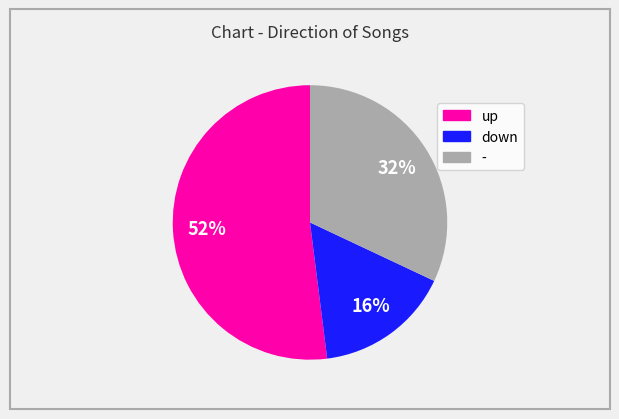

What percentage is the up slice, to the nearest percent?

52%